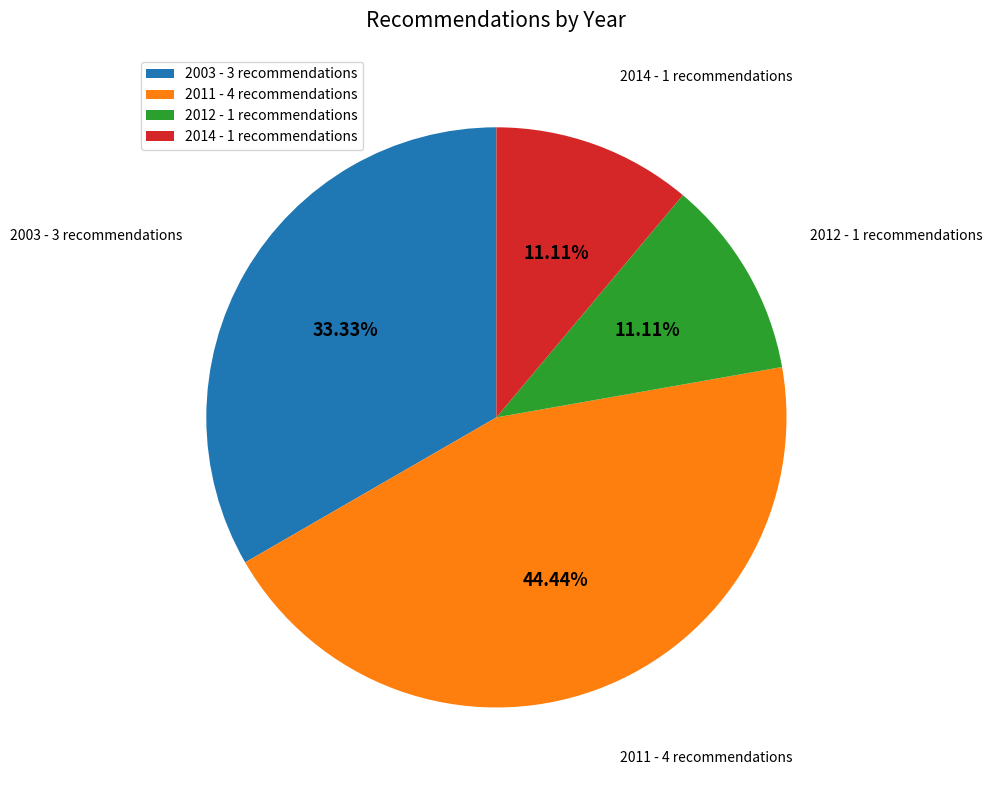

Combined, do 2014 and 2003 account for over 50%?

No